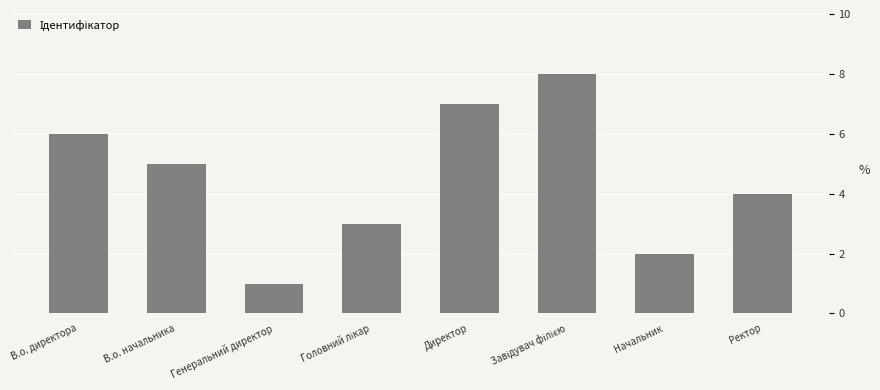

What is the sum of all values?

36